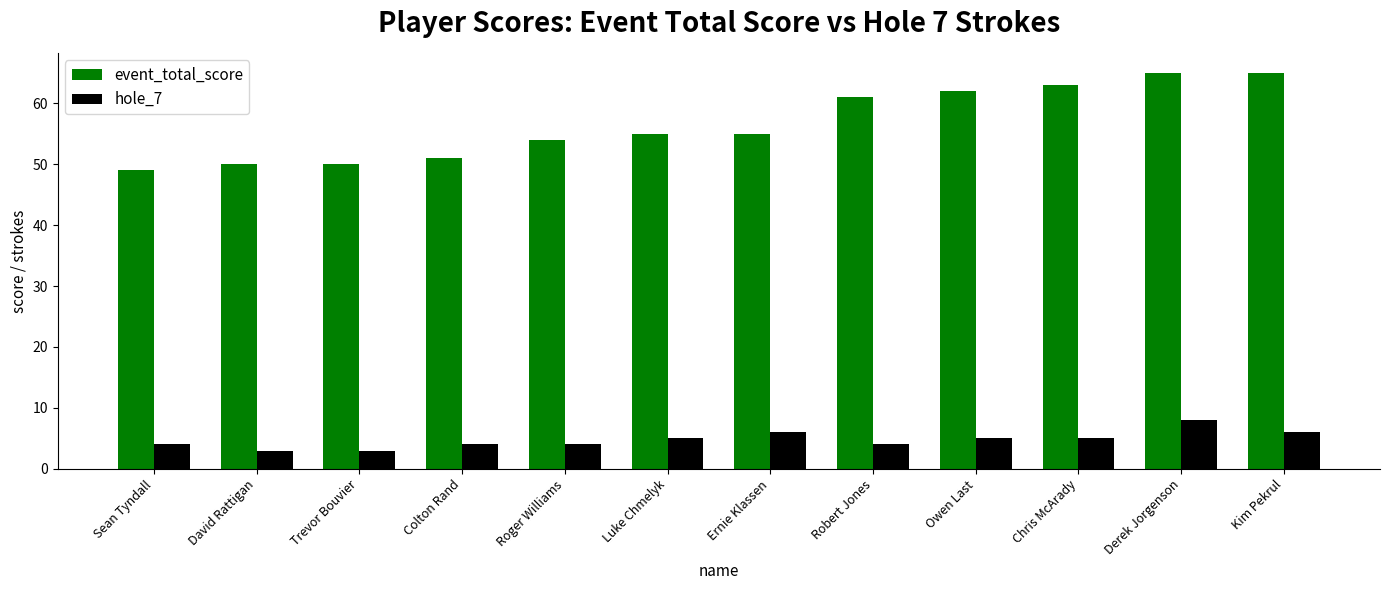

Which series changed the most between Chris McArady and Derek Jorgenson?

hole_7